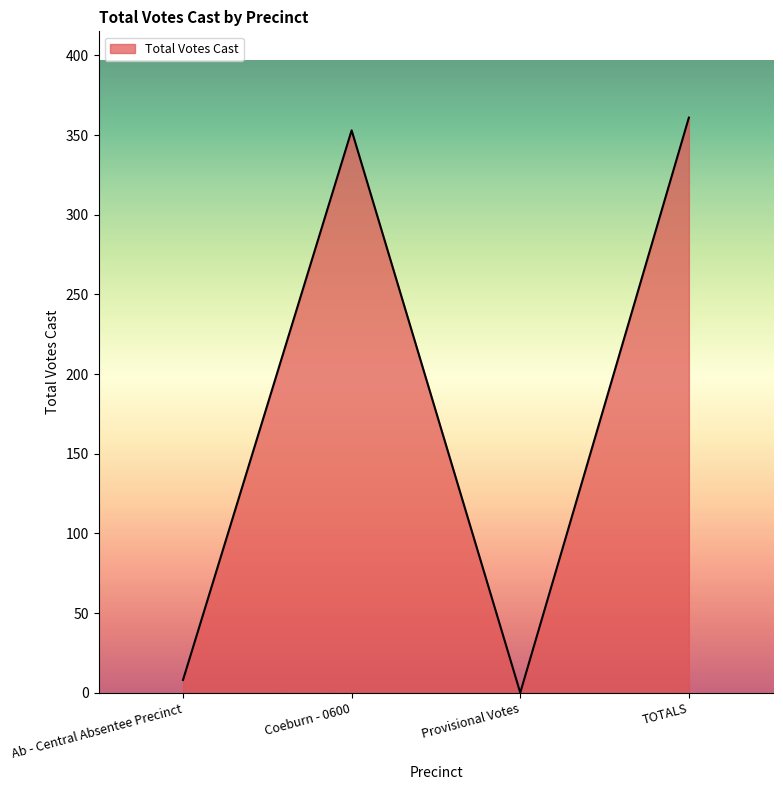

Which label corresponds to the smallest value in the chart?

Provisional Votes